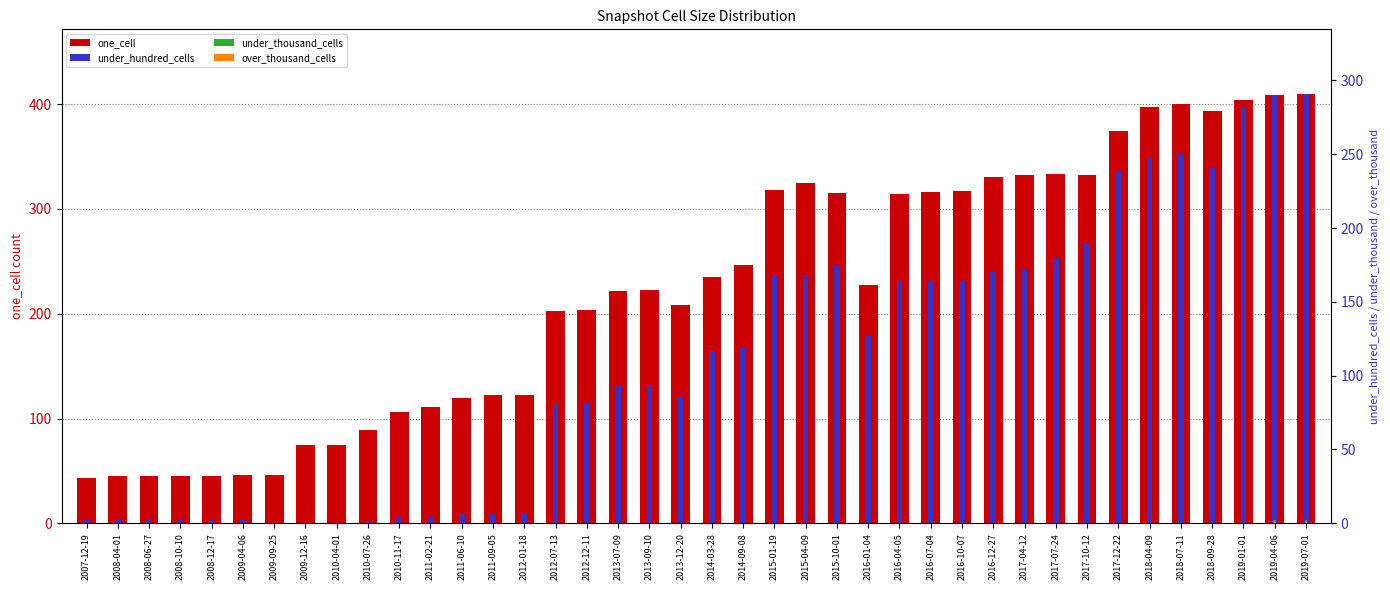

At how many categories does at least one series exceed 0?

40